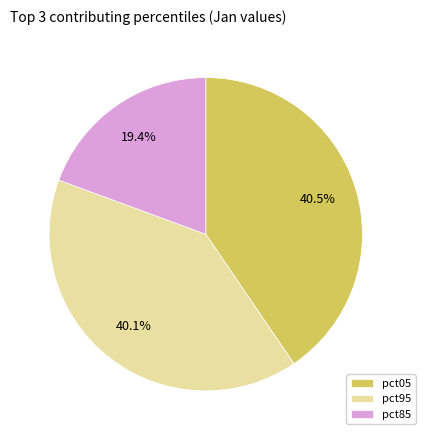

Which category has the smallest portion of the pie?

pct85